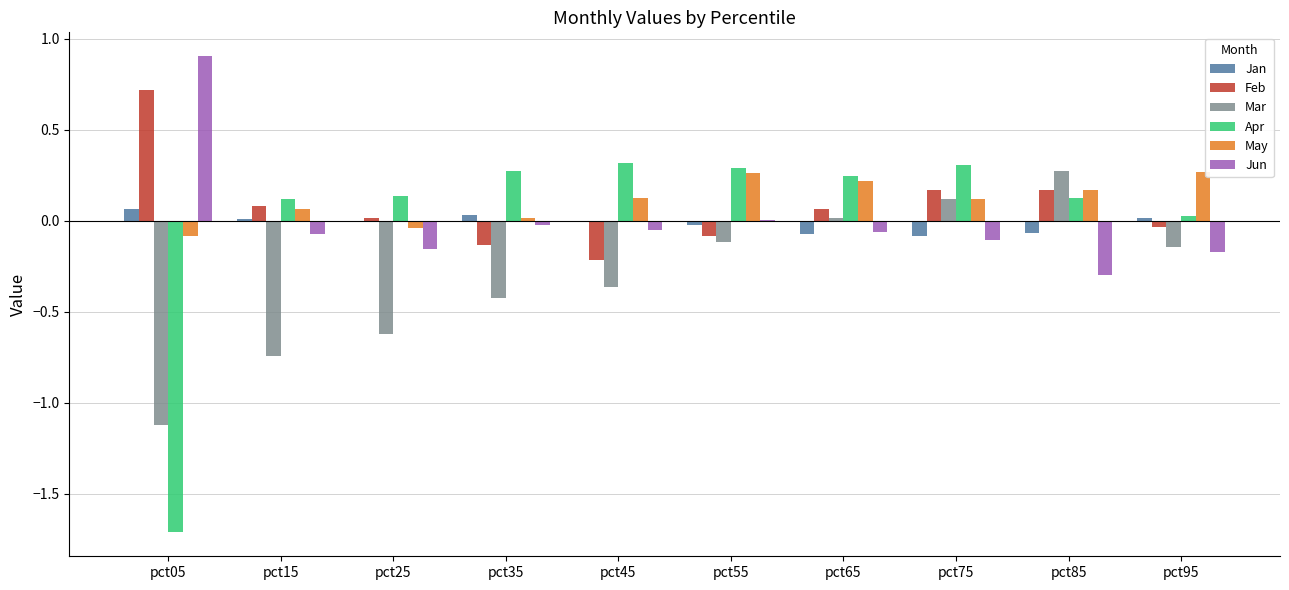

Are the bars grouped side by side (vs. stacked)?

Yes